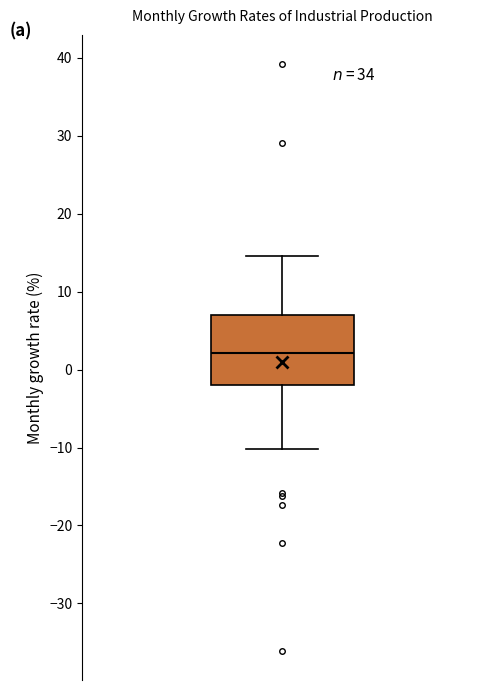

Where is the lower edge of the box on the y-axis? The values are not printed on the chart, so give them approximately, as read against the axis.

-2